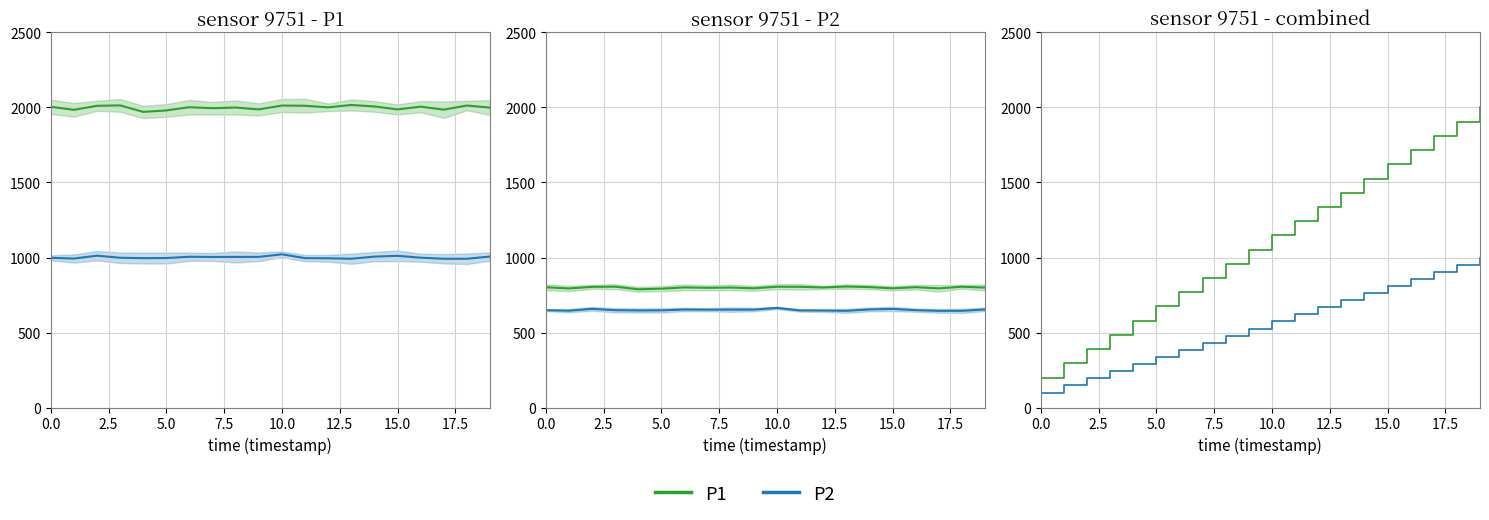

True or false: P1 and P2 intersect in this chart.

False